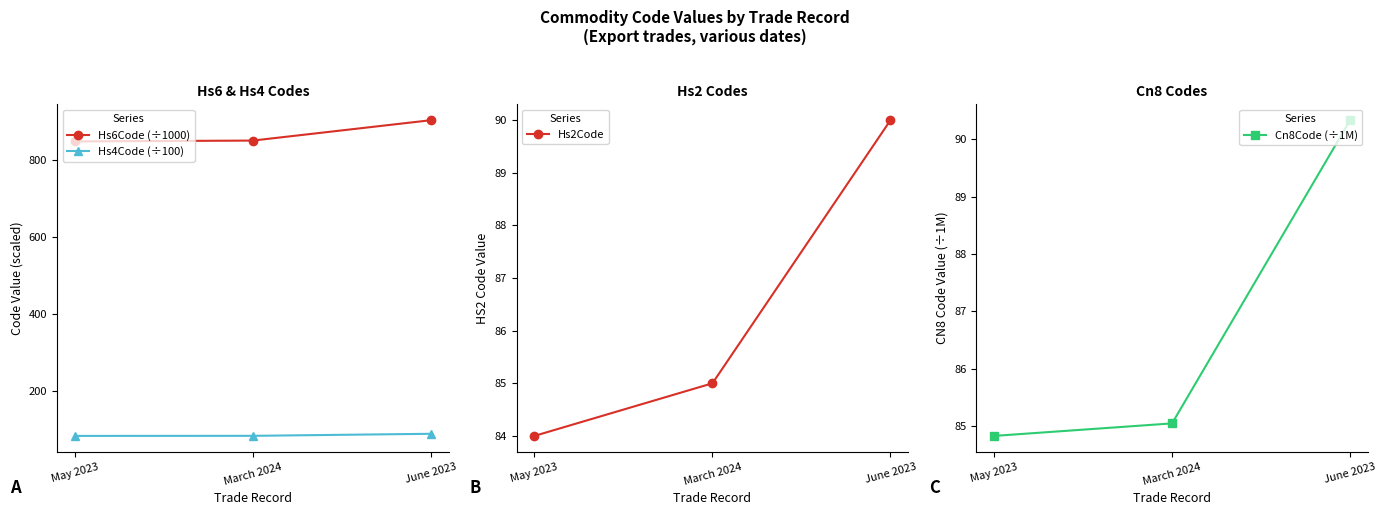

What is the difference between the second highest and minimum values in the Hs6Code (÷1000) series?

2.2